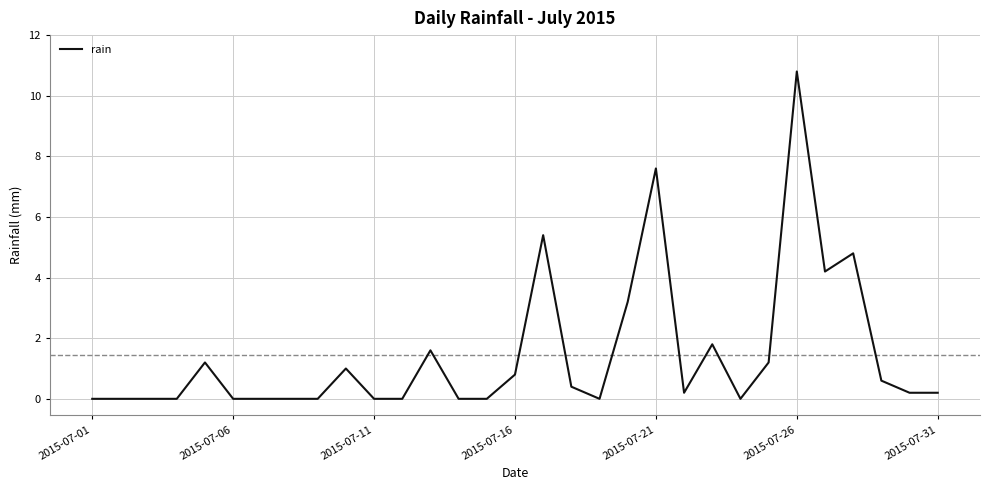

What is the greatest value displayed?

10.8